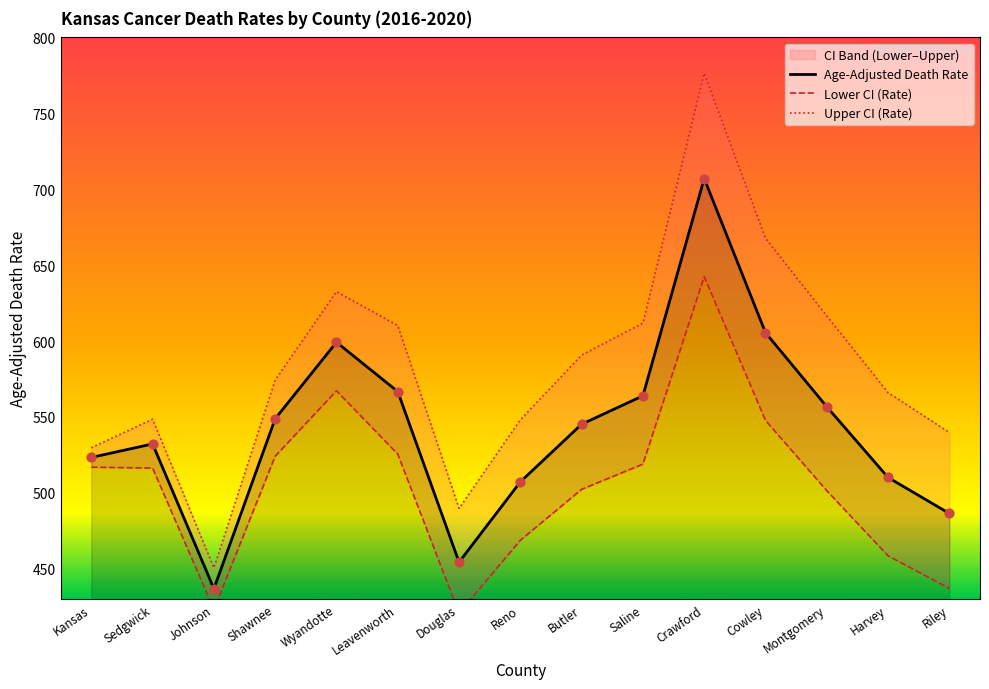

At how many categories does at least one series exceed 684?

1